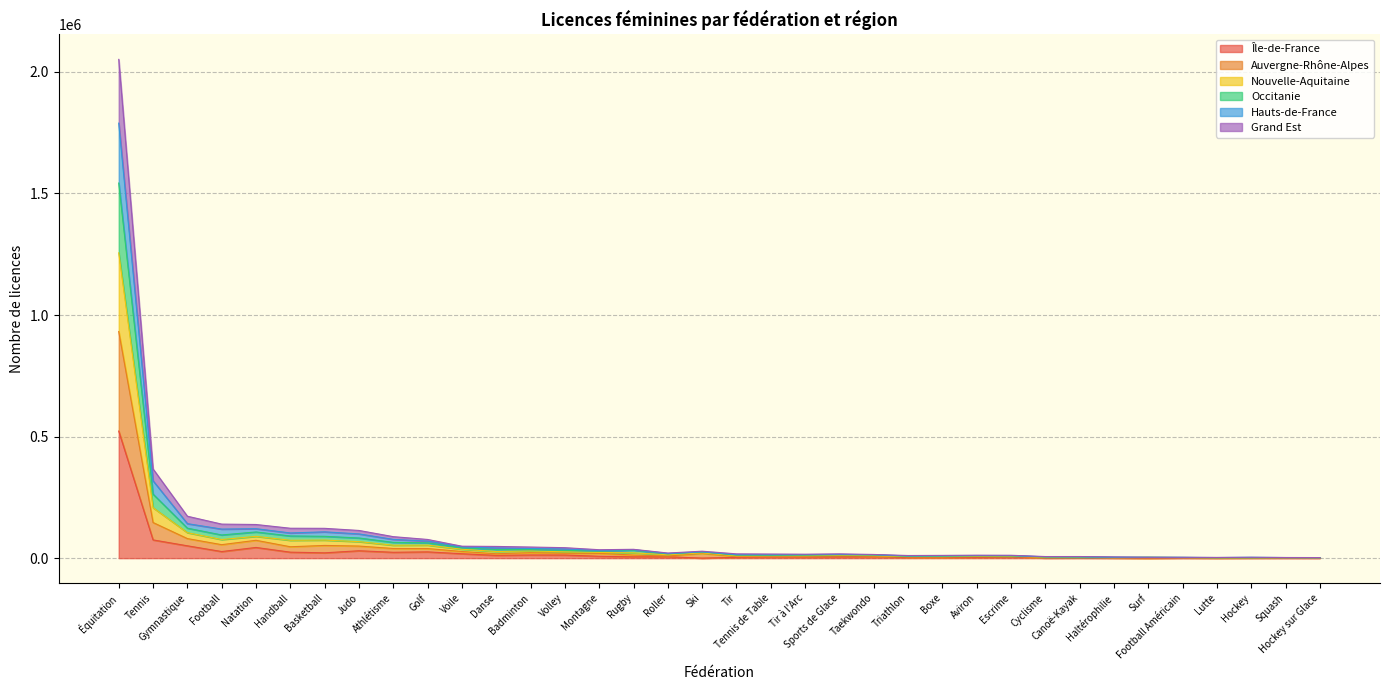

The Auvergne-Rhône-Alpes series shows 2081321 at Équitation. True or false?

False